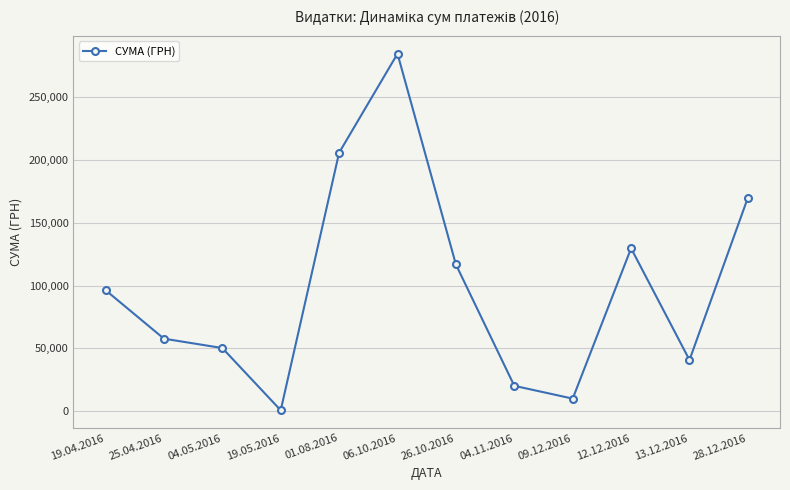

Rank the categories by value from highest to lowest.

06.10.2016, 01.08.2016, 28.12.2016, 12.12.2016, 26.10.2016, 19.04.2016, 25.04.2016, 04.05.2016, 13.12.2016, 04.11.2016, 09.12.2016, 19.05.2016